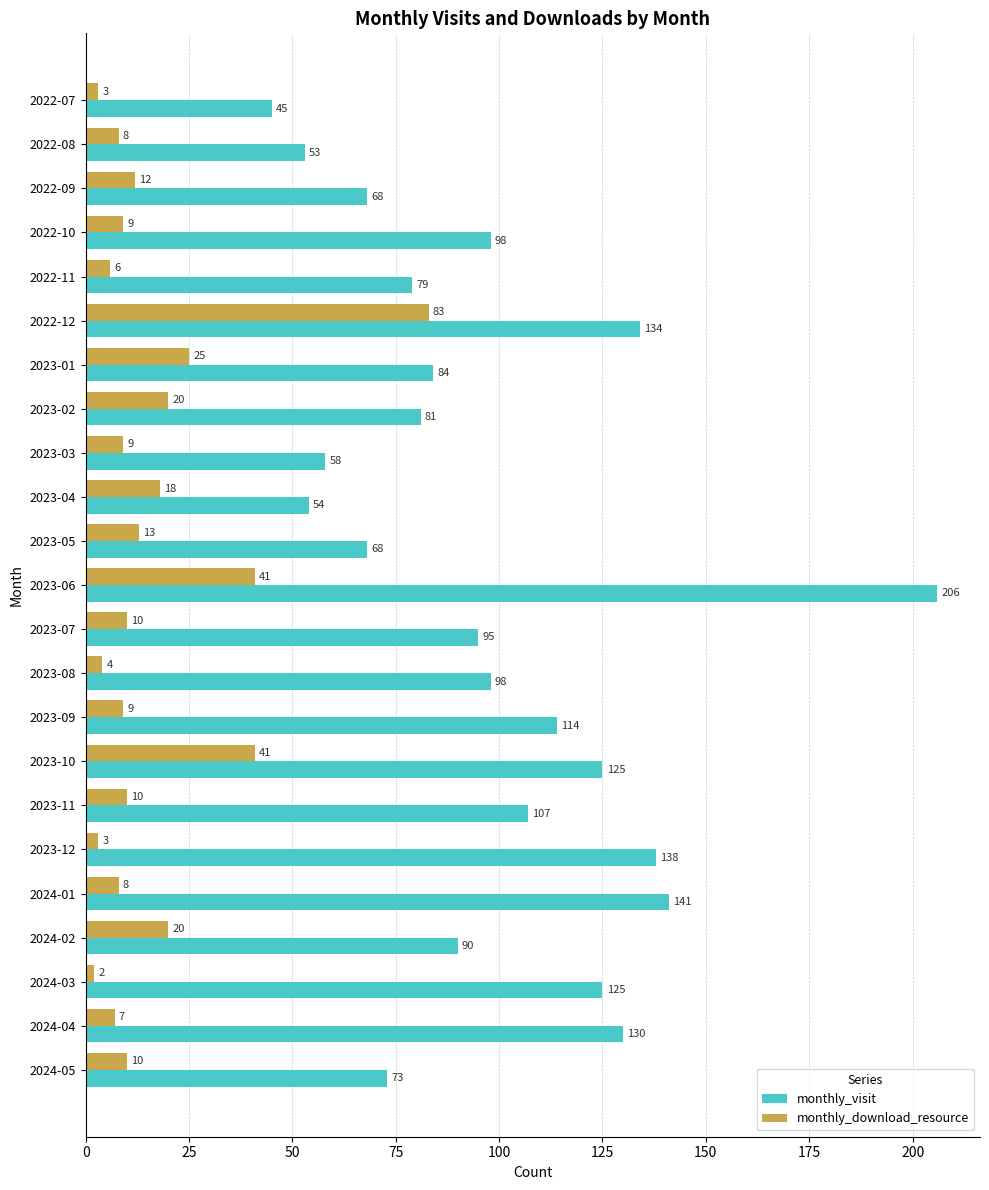

The monthly_visit series shows 114 at 2023-09. True or false?

True